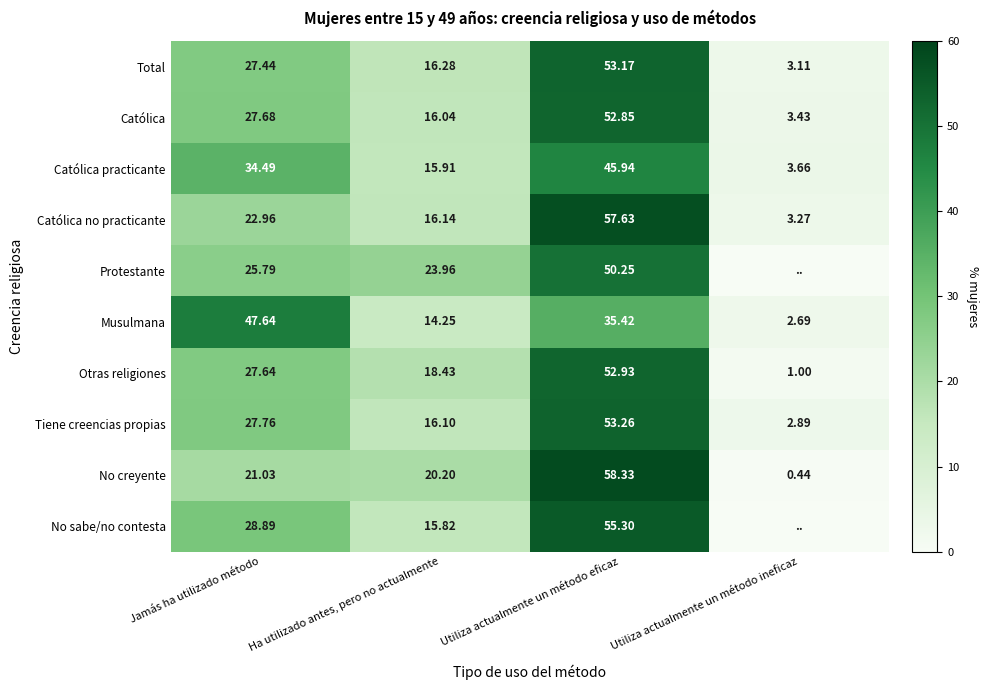

What is the total value across all series at Ha utilizado antes, pero no actualmente?

173.1